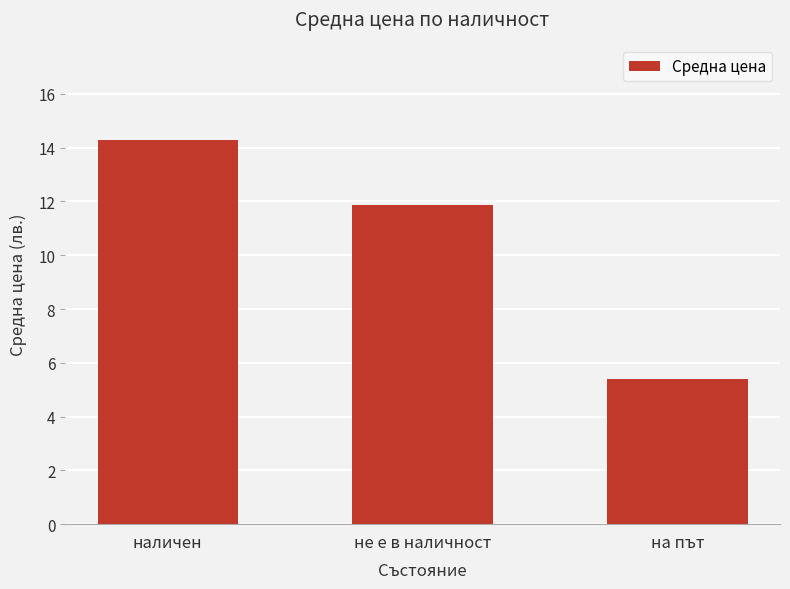

What is the label of the 3rd bar from the left?

на път